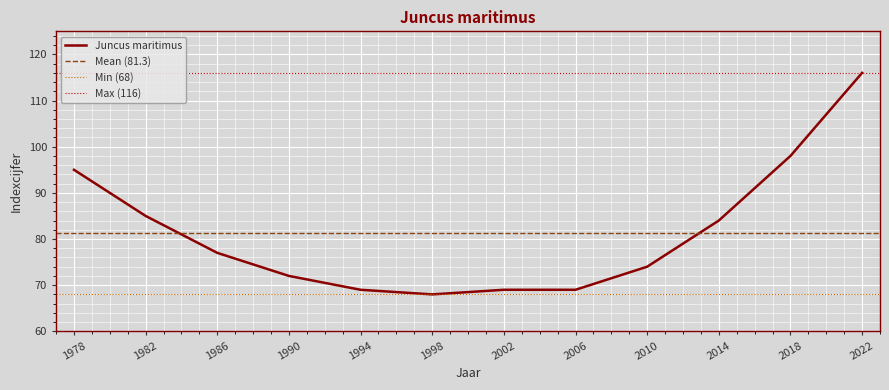

How many lines are shown in the chart?

1